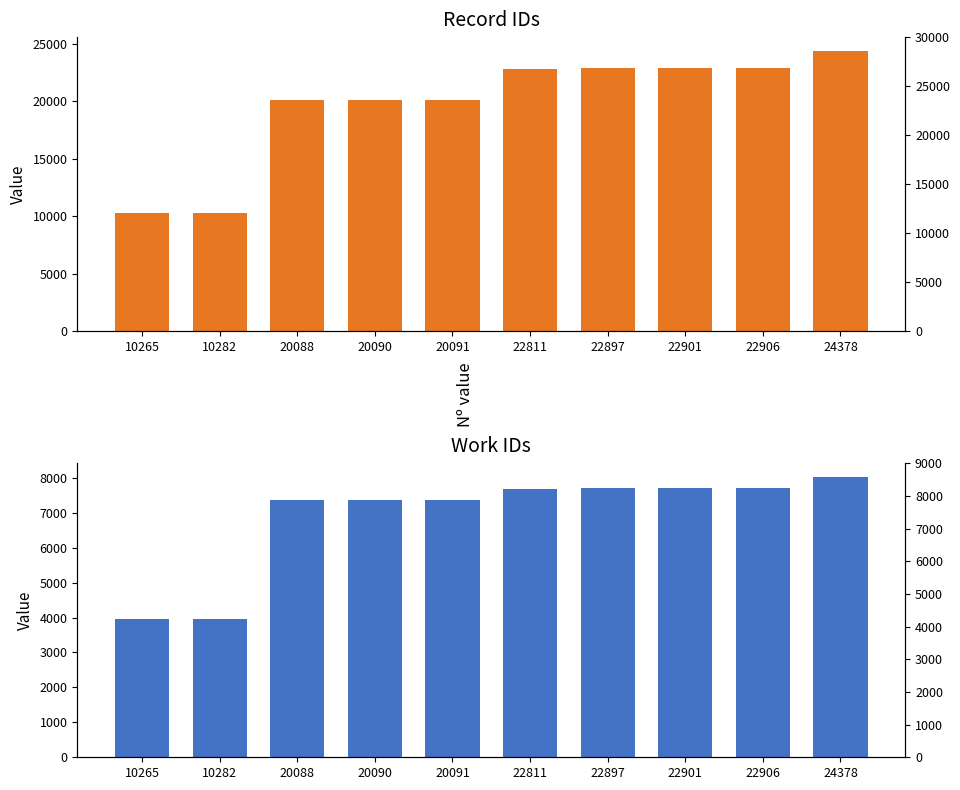

What is the total value across all series at 22897?

30594